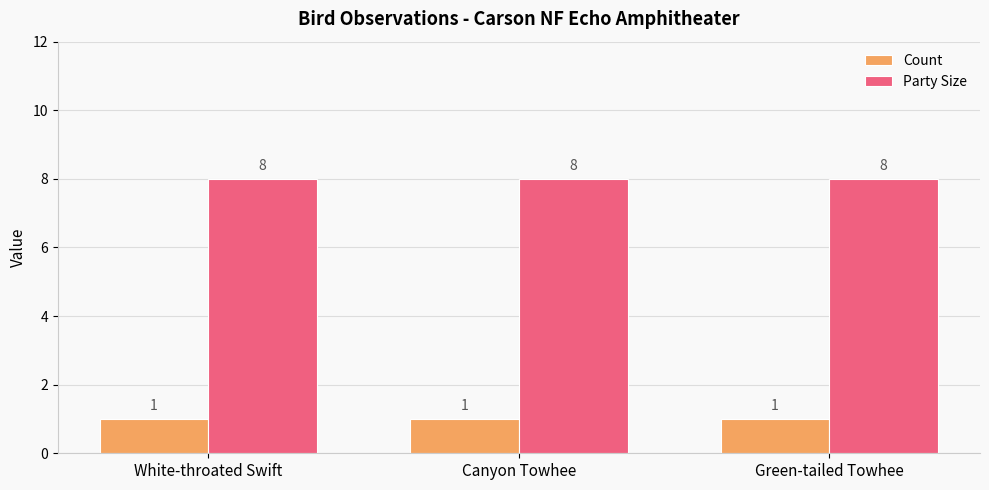

Read the Party Size value at Canyon Towhee.

8